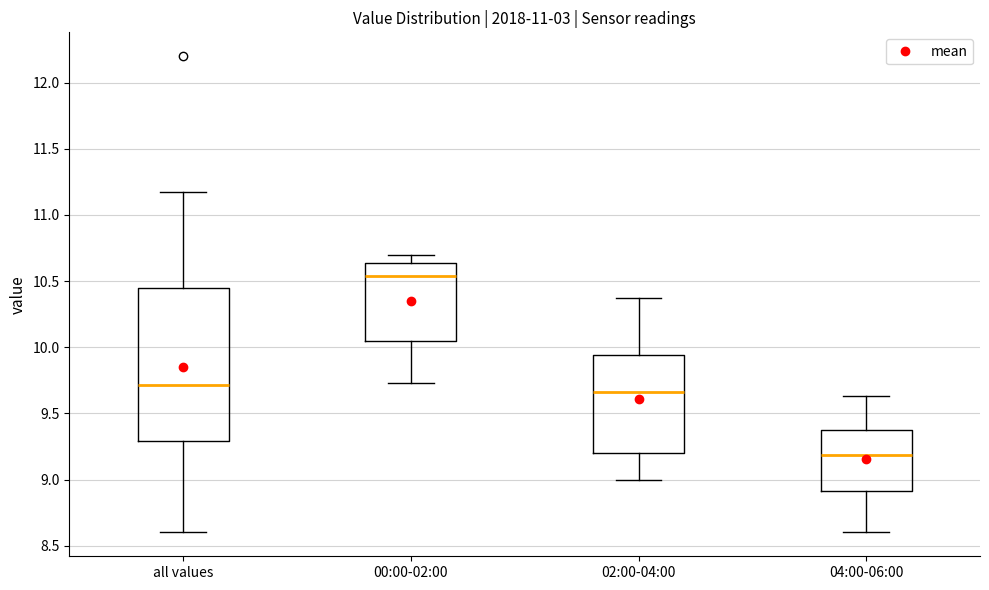

Reading left to right, transcribe this box plot: for each box, give where its median line is, the range the box spans, and where its two whiskers end, as read against the y-axis. The values are not printed on the chart, so give them approximately, as read against the axis.

all values: median 9.70, box 9.30 to 10.45, whiskers 8.60 to 11.15
00:00-02:00: median 10.55, box 10.05 to 10.65, whiskers 9.75 to 10.70
02:00-04:00: median 9.65, box 9.20 to 9.95, whiskers 9.00 to 10.35
04:00-06:00: median 9.20, box 8.90 to 9.40, whiskers 8.60 to 9.65